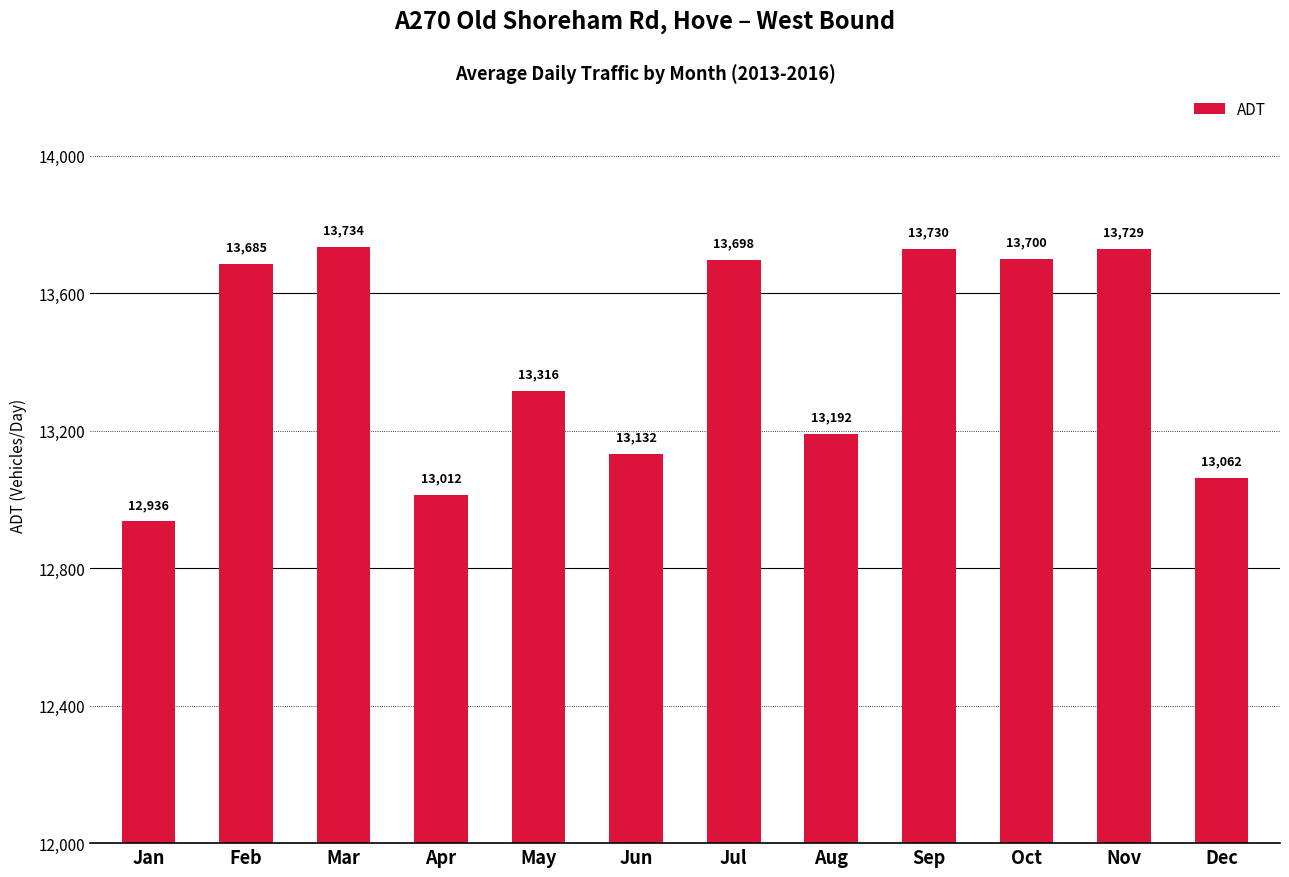

How many distinct data groups are displayed?

1